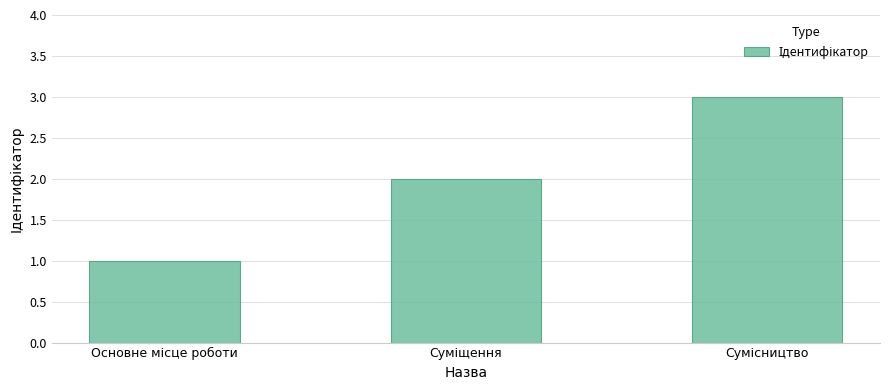

What is the sum of all values?

6